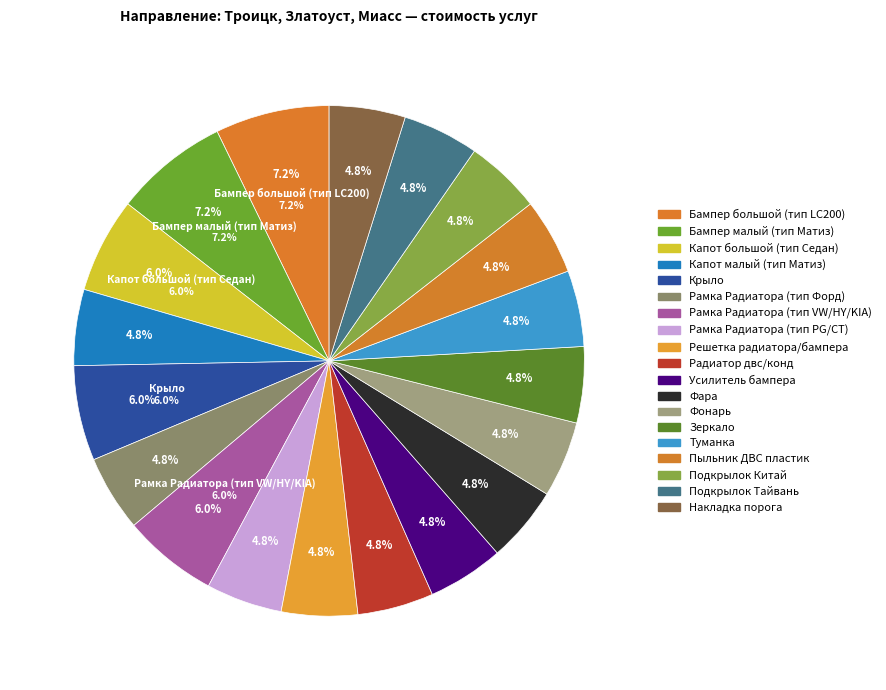

Rank the categories by value from highest to lowest.

Бампер большой (тип LC200), Бампер малый (тип Матиз), Капот большой (тип Седан), Крыло, Рамка Радиатора (тип VW/HY/KIA), Капот малый (тип Матиз), Рамка Радиатора (тип Форд), Рамка Радиатора (тип PG/CT), Решетка радиатора/бампера, Радиатор двс/конд, Усилитель бампера, Фара, Фонарь, Зеркало, Туманка, Пыльник ДВС пластик, Подкрылок Китай, Подкрылок Тайвань, Накладка порога